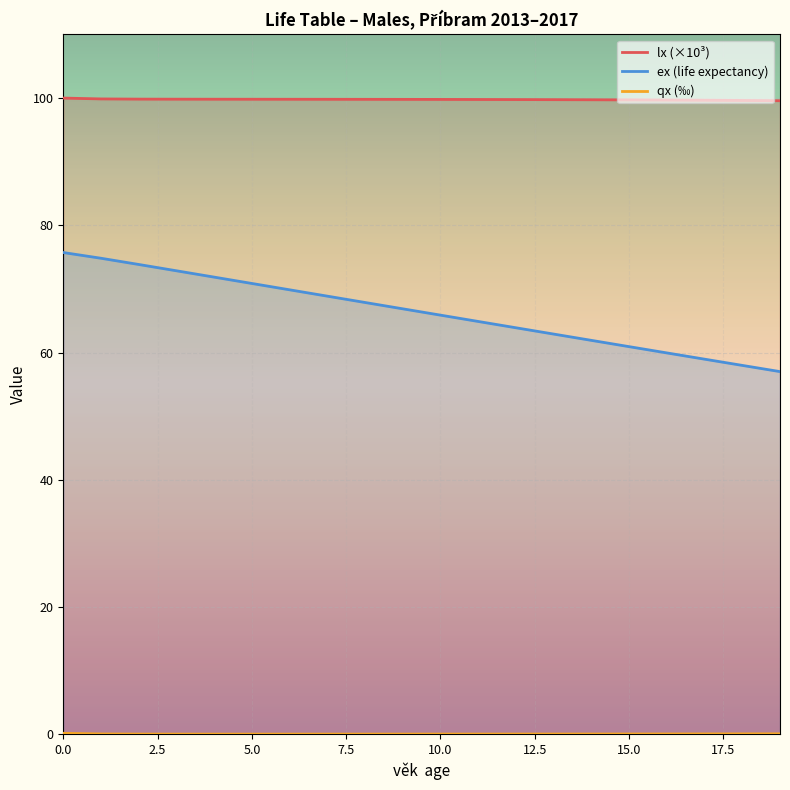

Which series has the largest total across all categories?

lx (×10³)